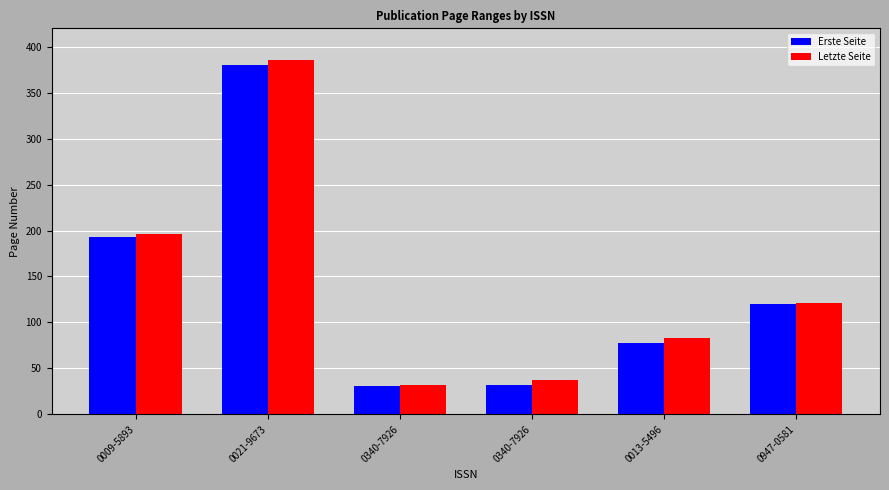

Rank the series at 0947-0581 from highest to lowest value.

Letzte Seite, Erste Seite